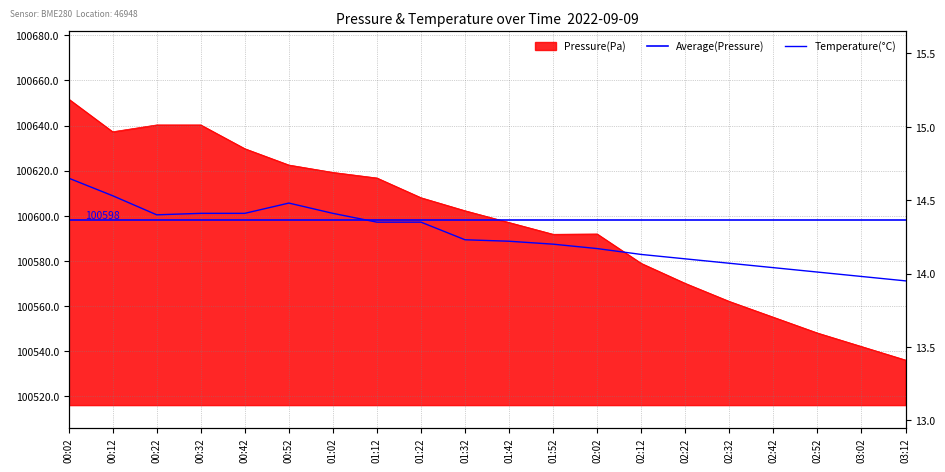

Between 02:52 and 01:12, which is larger?

01:12